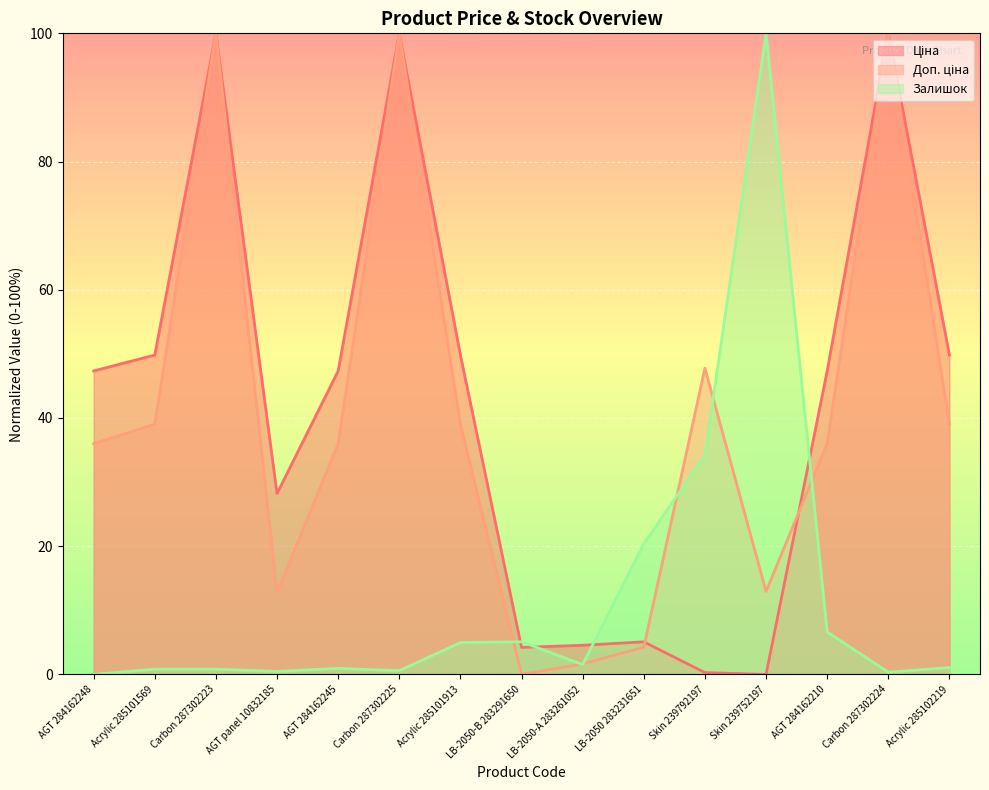

What is the difference between the Залишок values at Acrylic 285101569 and Carbon 287302224?

0.5